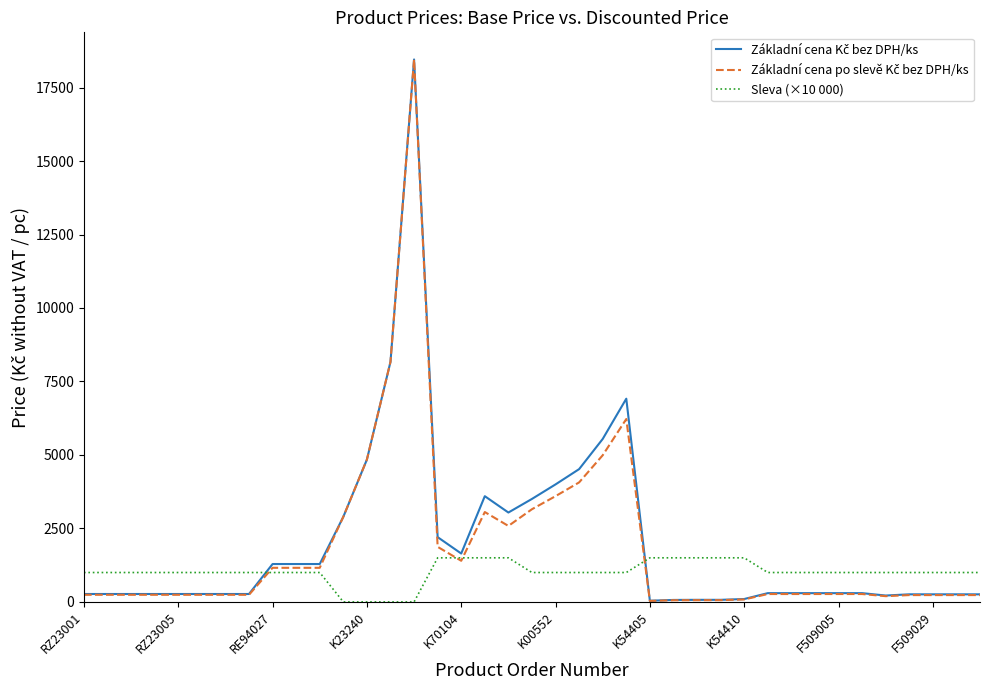

What is the maximum value for Sleva (×10 000)?

1500.0